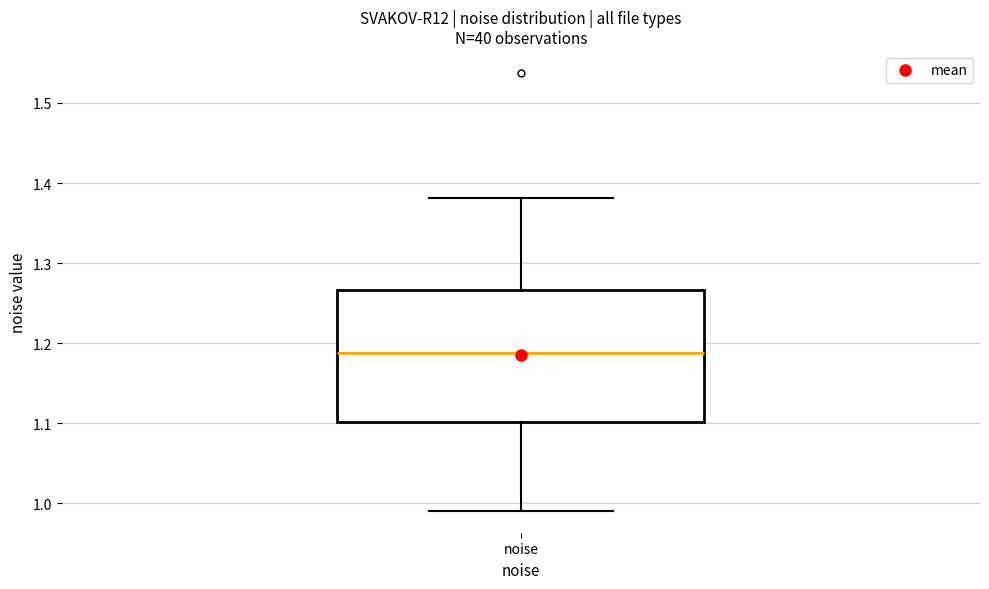

Transcribe this box plot: give where the median line is, the range the box spans, and where the two whiskers end, as read against the y-axis. The values are not printed on the chart, so give them approximately, as read against the axis.

median 1.19, box 1.10 to 1.27, whiskers 0.99 to 1.38